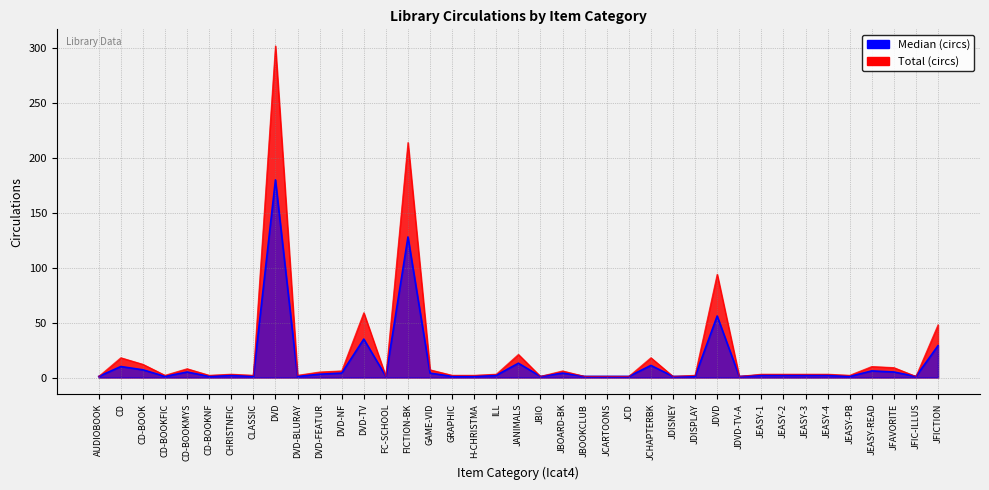

Between JBOARD-BK and JEASY-READ, which is larger?

JEASY-READ